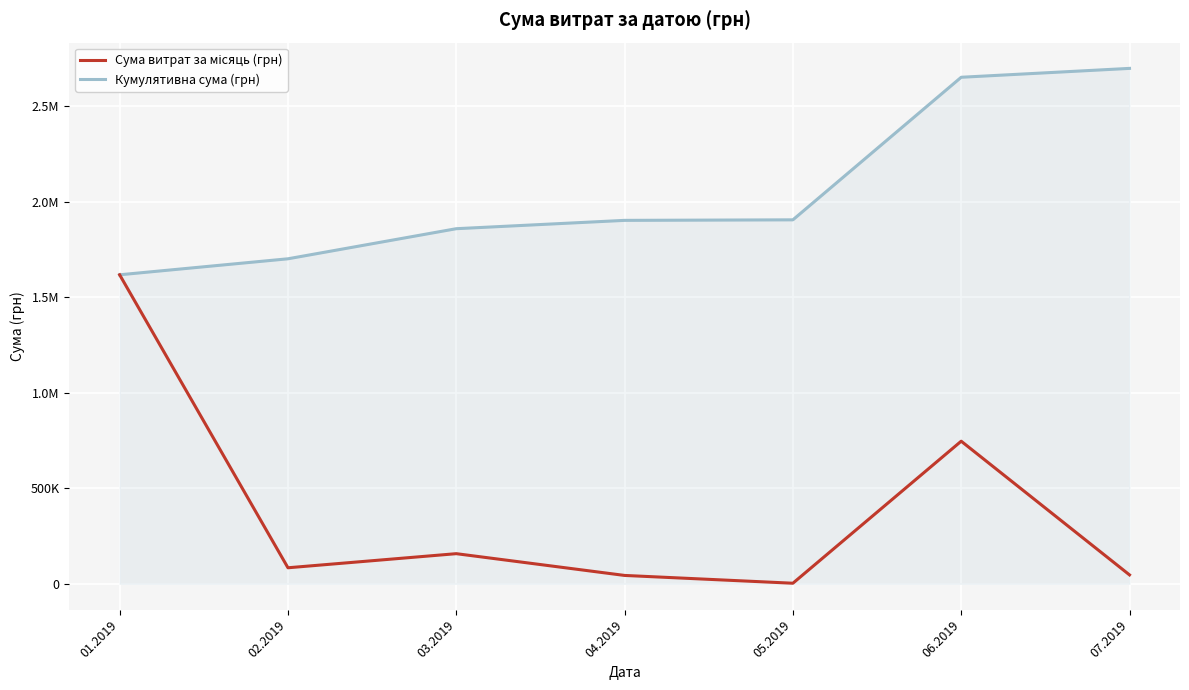

Rank the categories by Кумулятивна сума (грн) value from lowest to highest.

01.2019, 02.2019, 03.2019, 04.2019, 05.2019, 06.2019, 07.2019